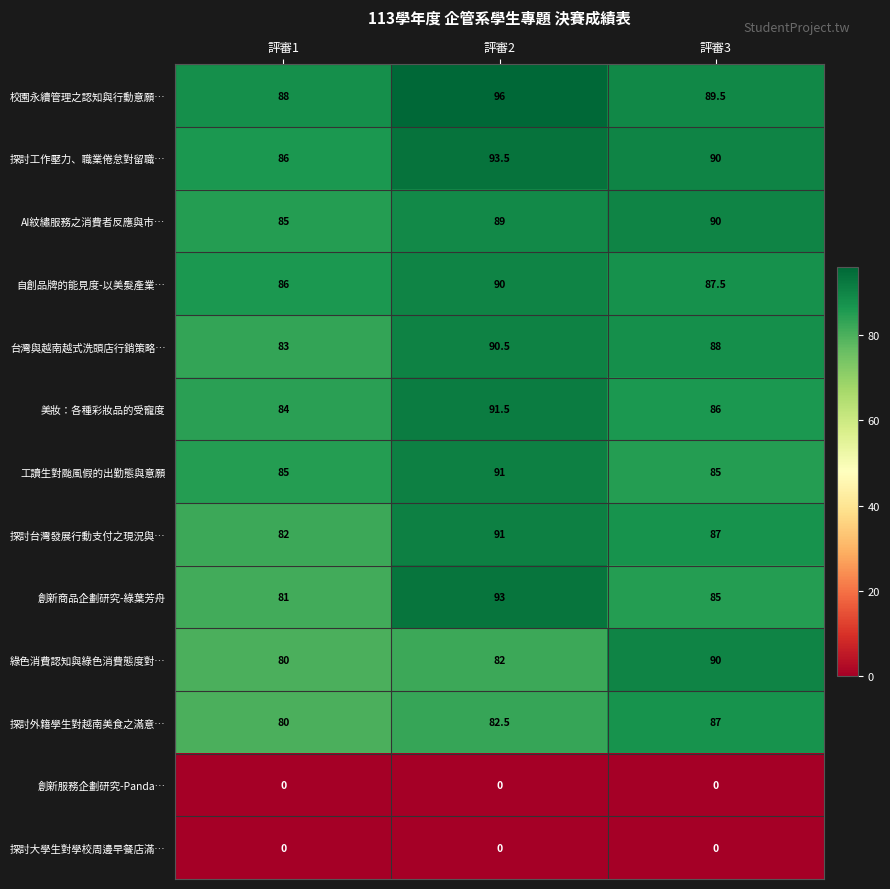

Is it true that 美妝：各種彩妝品的受寵度 equals 84.0 at 評審1?

True